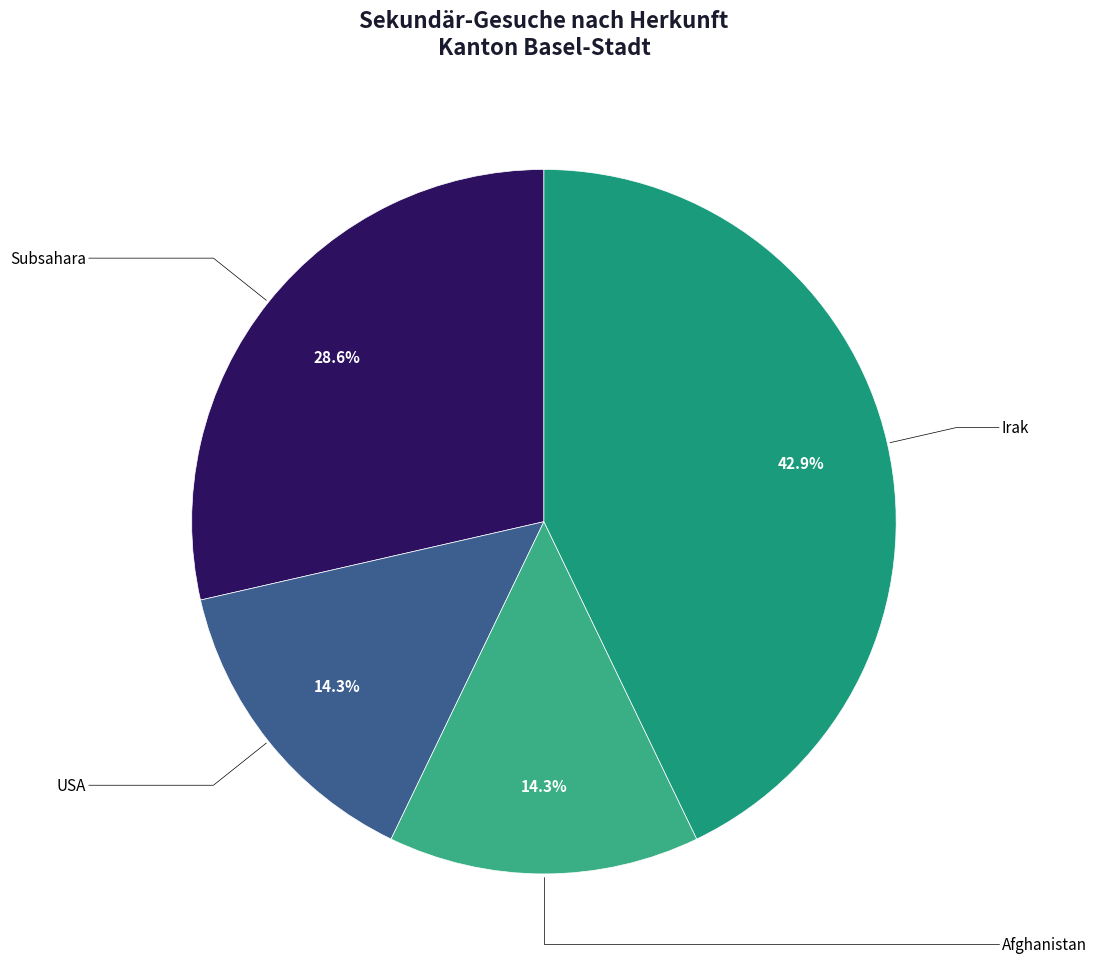

Is there a majority slice in this chart?

No